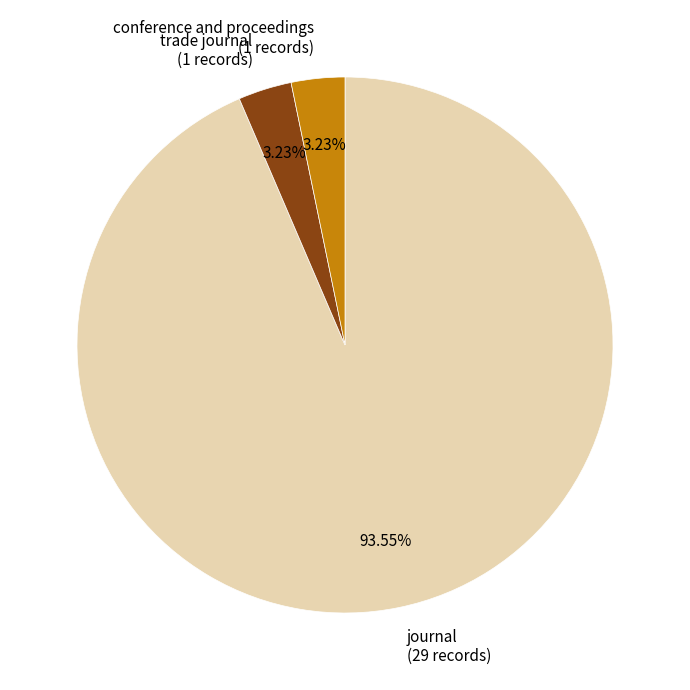

True or false: trade journal accounts for 3% of the total.

True